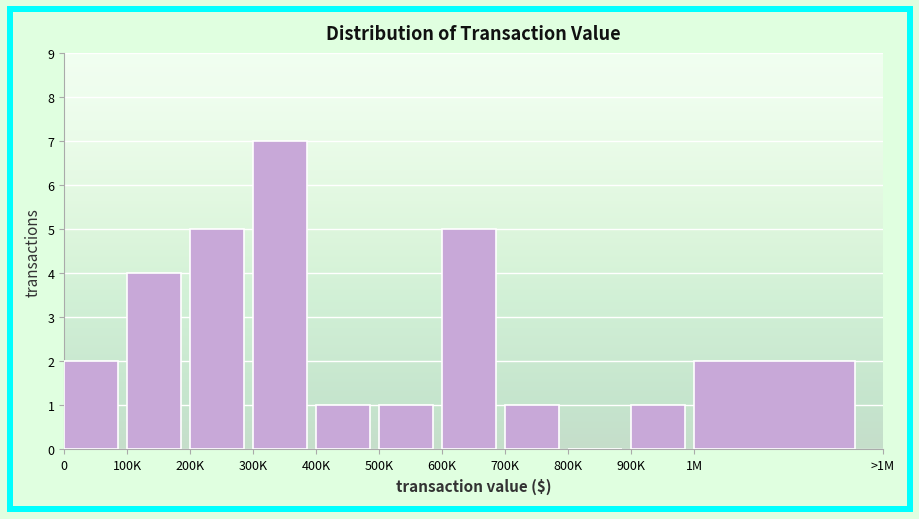

Reading right to left, extract all data points from this chart.

1M=2	900K=1	800K=0	700K=1	600K=5	500K=1	400K=1	300K=7	200K=5	100K=4	0=2